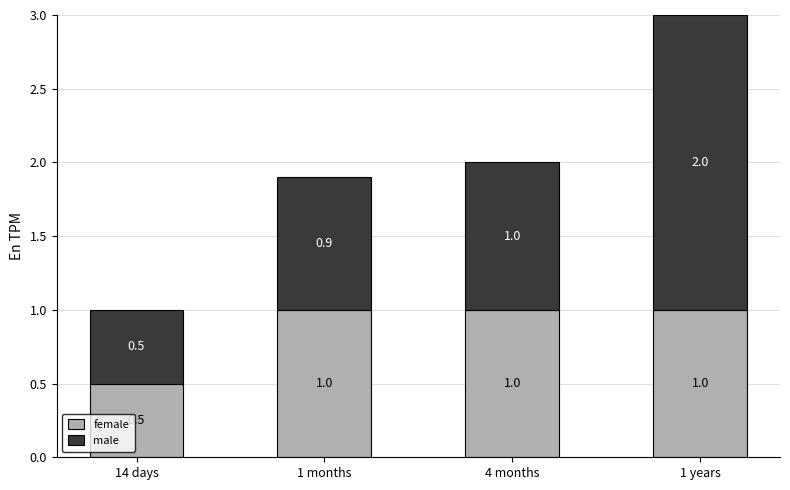

What is the total value across all series at 1 years?

3.0